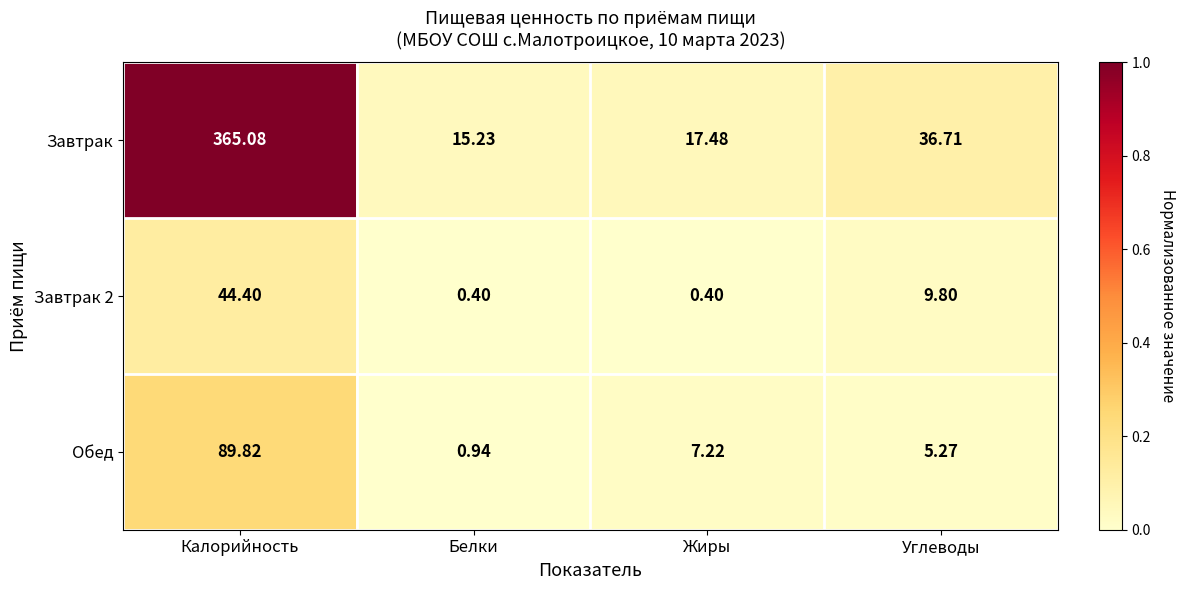

Which series has the largest range (max minus min)?

Завтрак